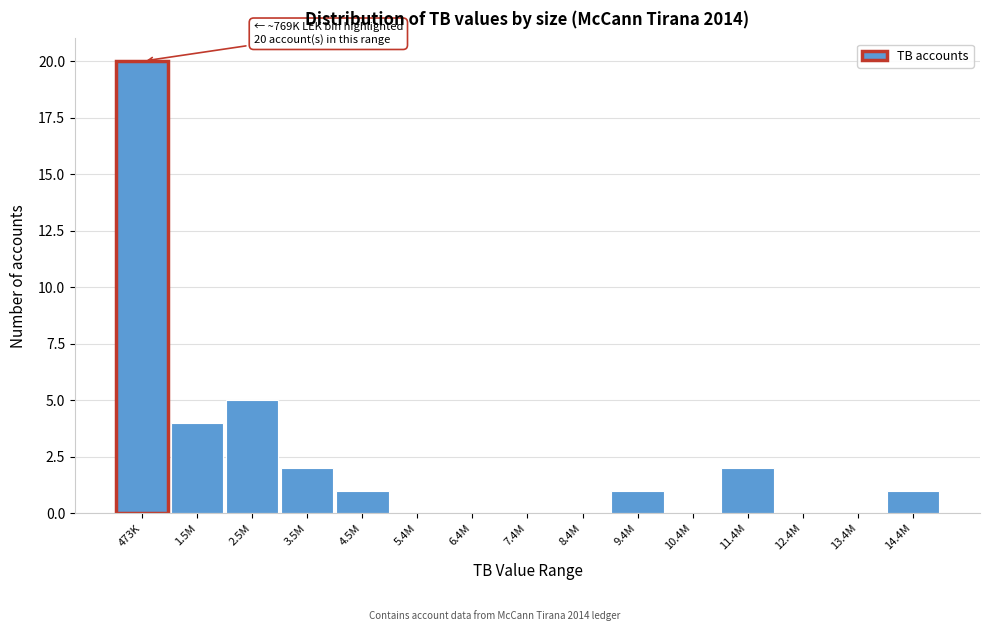

Reading right to left, extract all data points from this chart.

14.4M=1	13.4M=0	12.4M=0	11.4M=2	10.4M=0	9.4M=1	8.4M=0	7.4M=0	6.4M=0	5.4M=0	4.5M=1	3.5M=2	2.5M=5	1.5M=4	473K=20